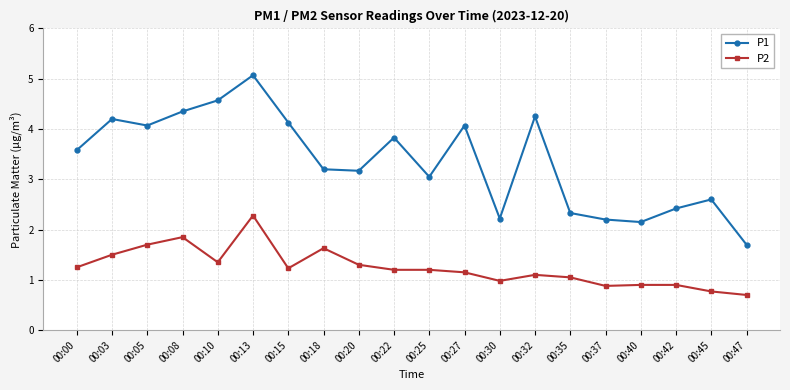

True or false: P2 and P1 cross at least once.

False